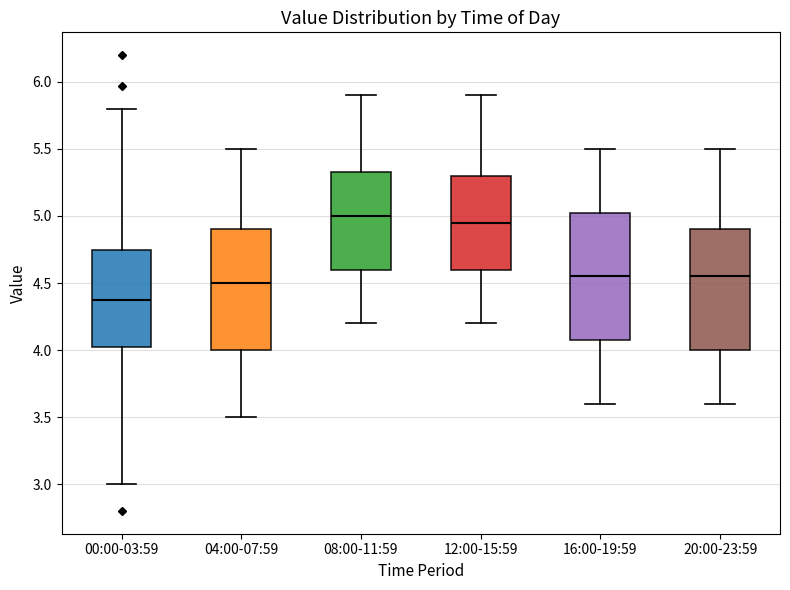

Reading left to right, transcribe this box plot: for each box, give where its median line is, the range the box spans, and where its two whiskers end, as read against the y-axis. The values are not printed on the chart, so give them approximately, as read against the axis.

00:00-03:59: median 4.35, box 4.00 to 4.75, whiskers 3.00 to 5.80
04:00-07:59: median 4.50, box 4.00 to 4.90, whiskers 3.50 to 5.50
08:00-11:59: median 5.00, box 4.60 to 5.35, whiskers 4.20 to 5.90
12:00-15:59: median 4.95, box 4.60 to 5.30, whiskers 4.20 to 5.90
16:00-19:59: median 4.55, box 4.10 to 5.05, whiskers 3.60 to 5.50
20:00-23:59: median 4.55, box 4.00 to 4.90, whiskers 3.60 to 5.50